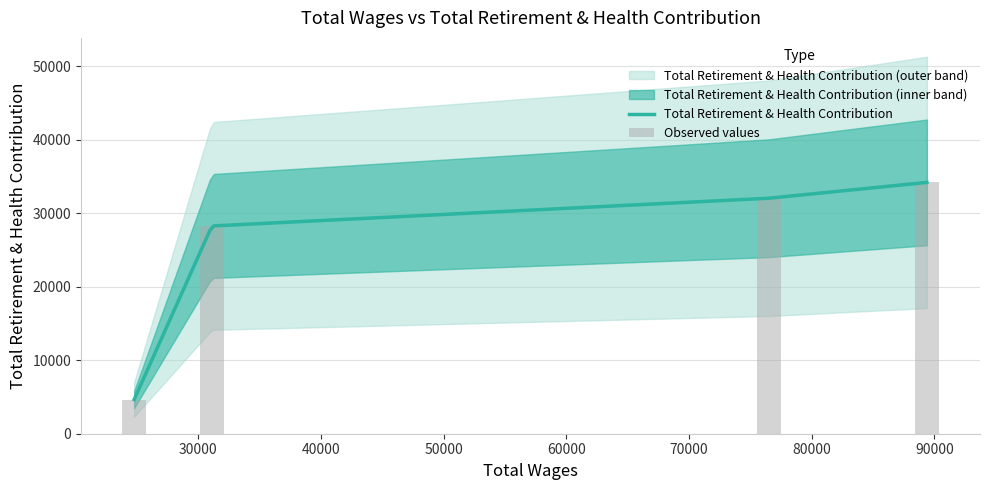

Rank the categories by value from highest to lowest.

89389.0, 76521.0, 31119.0, 24784.0